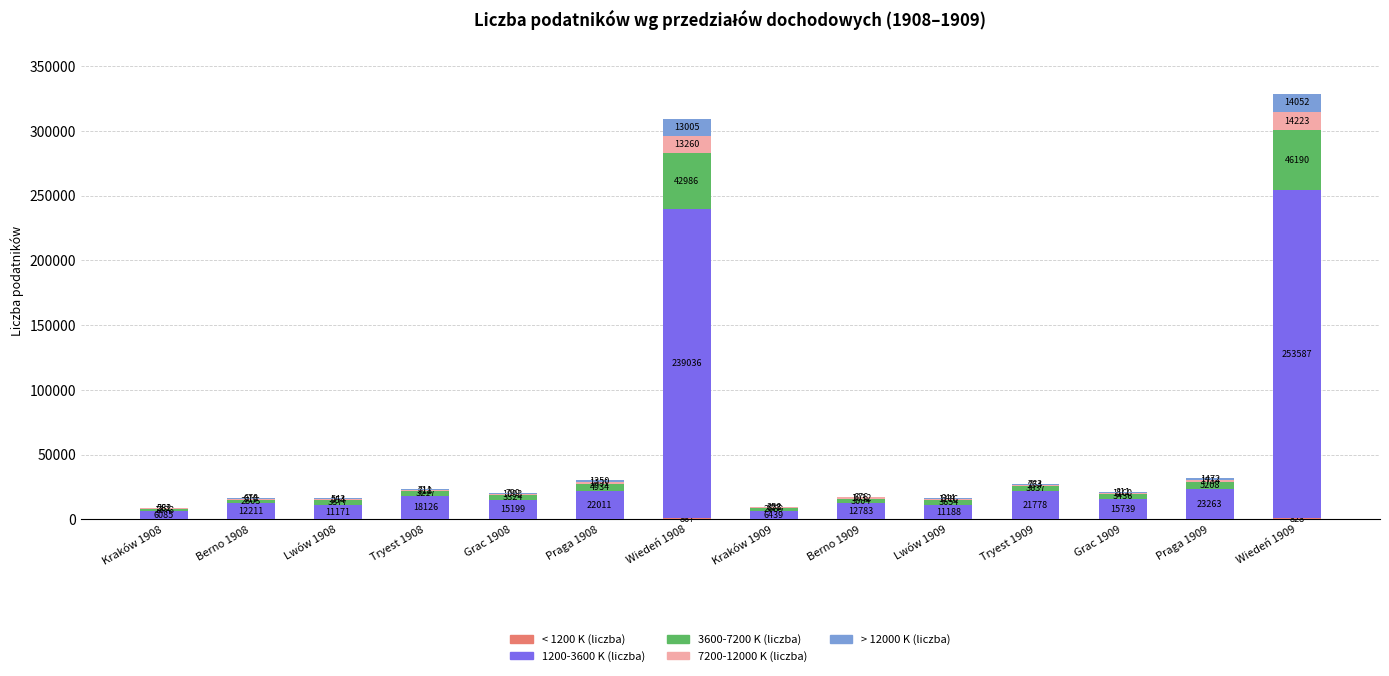

At which category is the sum across all series the highest?

Wiedeń 1909